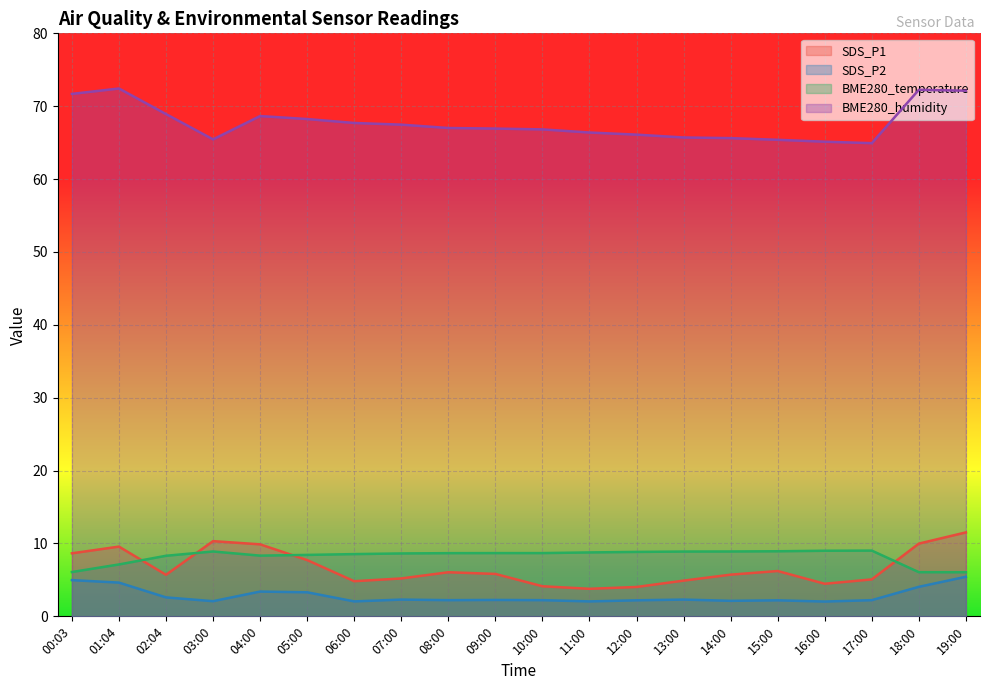

Which category has the lowest value across all series?

16:00